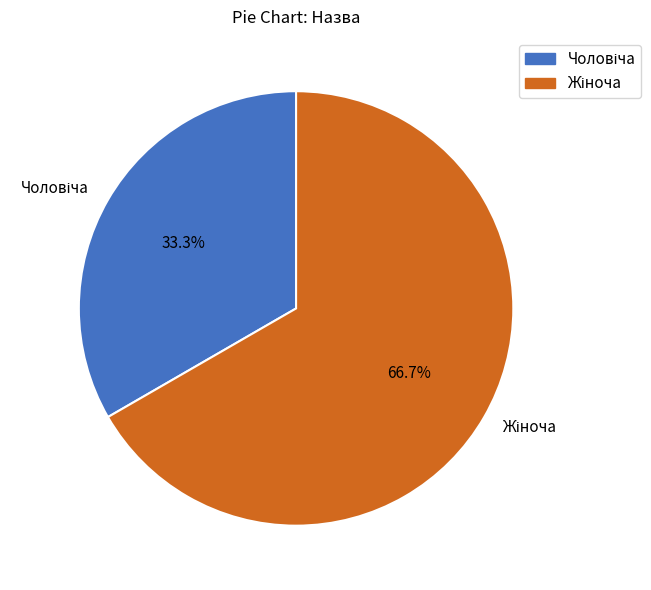

Is there a majority slice in this chart?

Yes